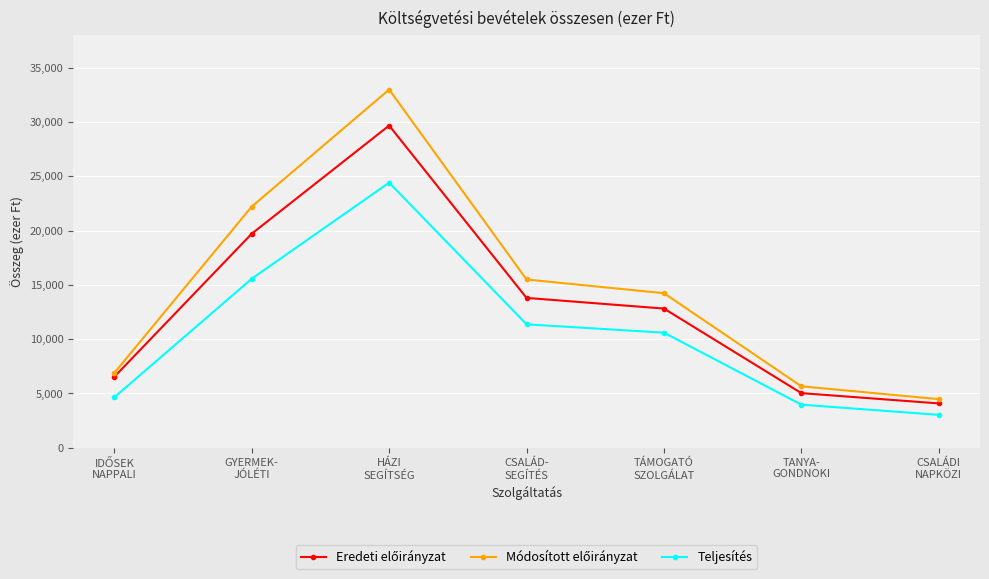

How many categories are shown in the chart?

7